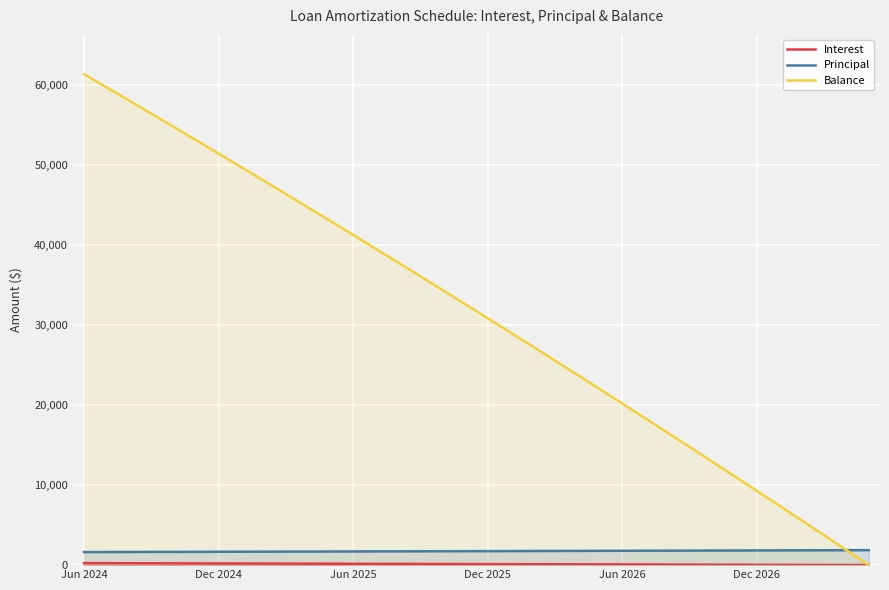

Reading right to left, what are all the values shown in this chart?

Interest: 7.4	14.8	22.2	29.5	36.8	44.0	51.3	58.5	65.7	72.8	80.0	87.1	94.1	101.2	108.2	115.2	122.1	129.1	136.0	142.8	149.7	156.5	163.3	170.1	176.8	183.5	190.2	196.9	203.5	210.1	216.7	223.3	229.8	236.3	242.8	249.2
Principal: 1873.0	1865.0	1858.0	1851.0	1843.0	1836.0	1829.0	1822.0	1814.0	1807.0	1800.0	1793.0	1786.0	1779.0	1772.0	1765.0	1758.0	1751.0	1744.0	1737.0	1730.0	1724.0	1717.0	1710.0	1703.0	1697.0	1690.0	1683.0	1677.0	1670.0	1663.0	1657.0	1650.0	1644.0	1637.0	1631.0
Balance: 3.0	1876.0	3741.0	5599.0	7450.0	9293.0	11129.0	12958.0	14780.0	16594.0	18401.0	20201.0	21994.0	23780.0	25559.0	27331.0	29096.0	30854.0	32605.0	34349.0	36086.0	37816.0	39540.0	41257.0	42967.0	44670.0	46367.0	48057.0	49740.0	51417.0	53087.0	54750.0	56407.0	58057.0	59701.0	61338.0